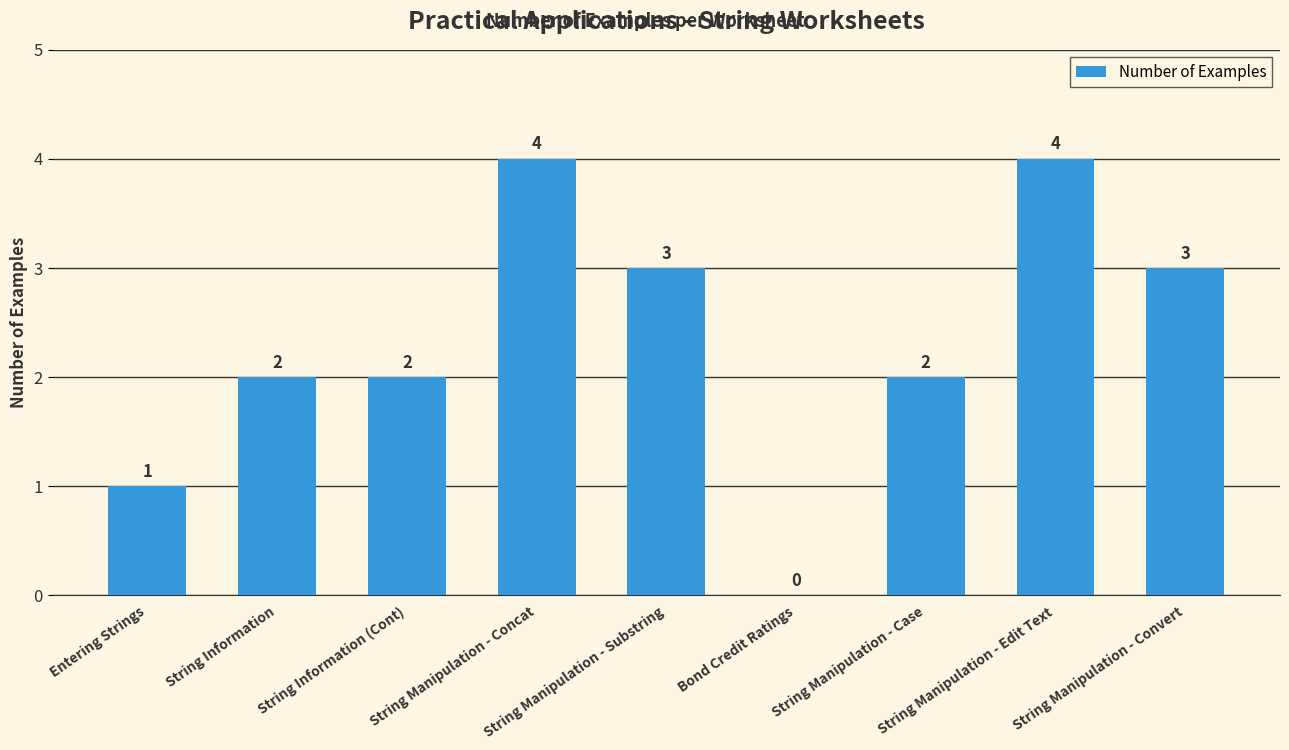

How many positive values are there?

8